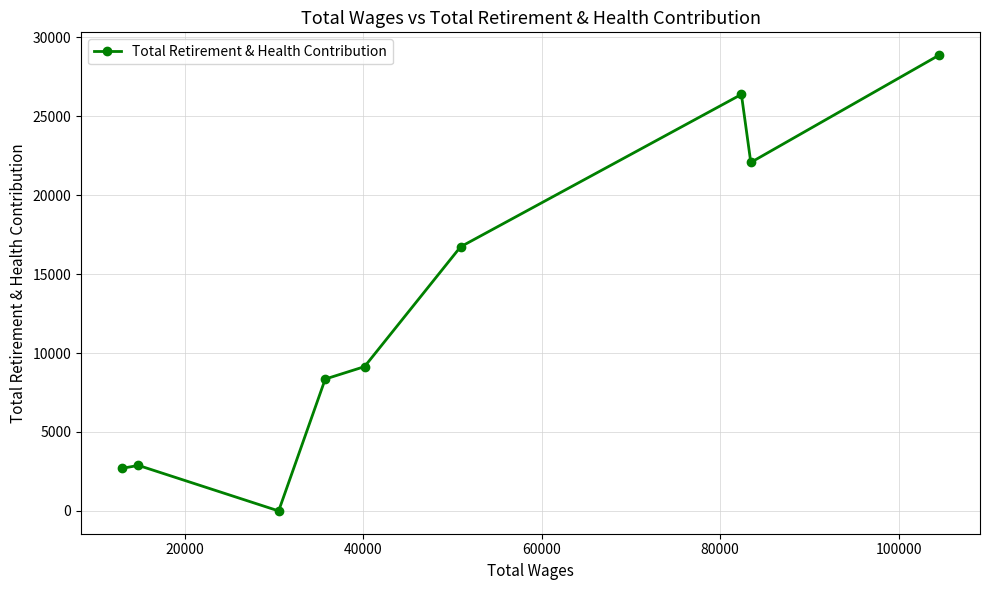

Reading right to left, extract all data points from this chart.

28864	22068	26377	16726	9138	8351	0	2882	2698